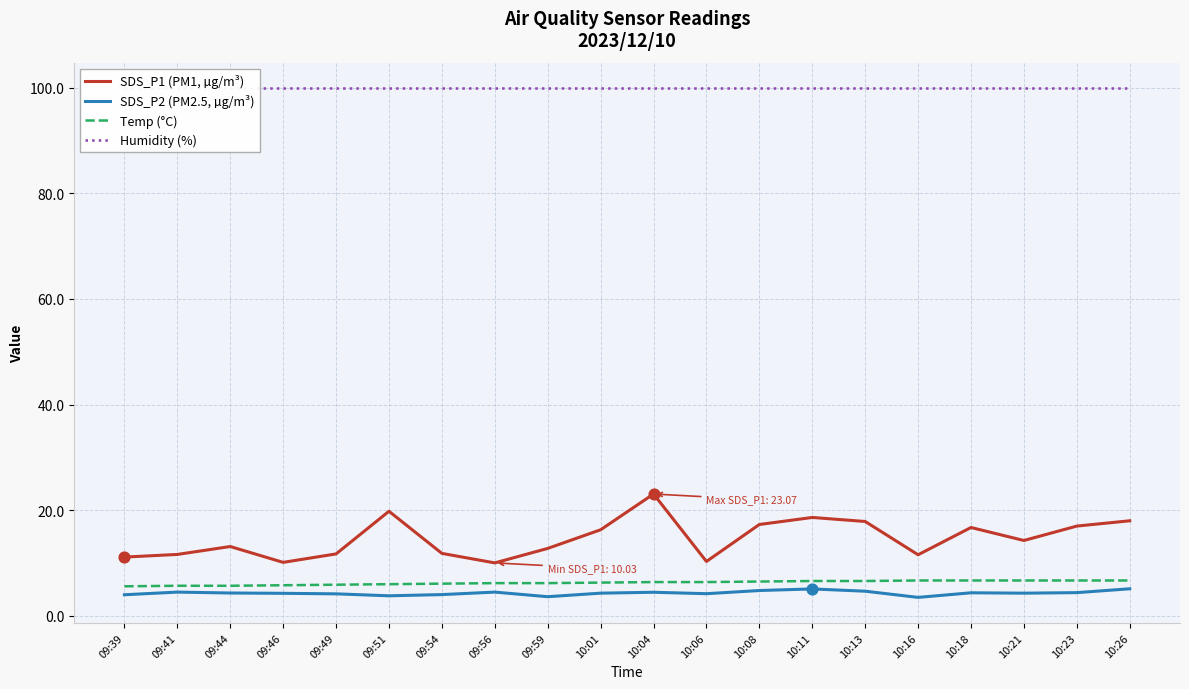

What are all the series names shown in the legend?

SDS_P1 (PM1, µg/m³), SDS_P2 (PM2.5, µg/m³), Temp (°C), Humidity (%)